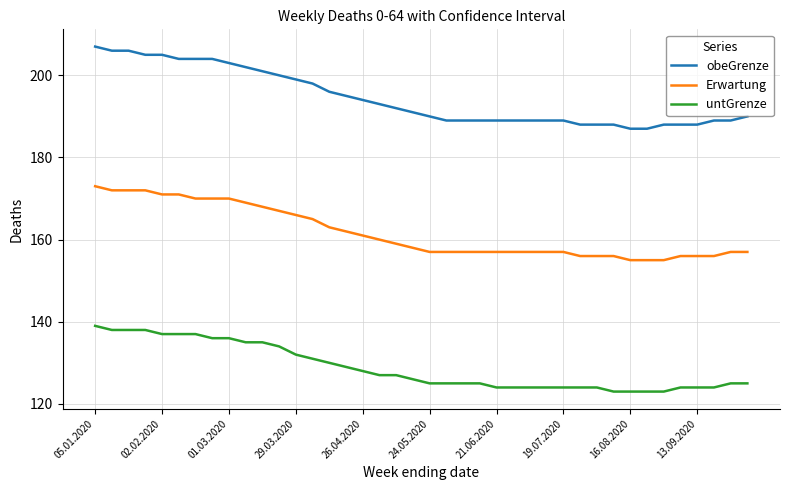

List the series in order of their peak value, highest first.

obeGrenze, Erwartung, untGrenze